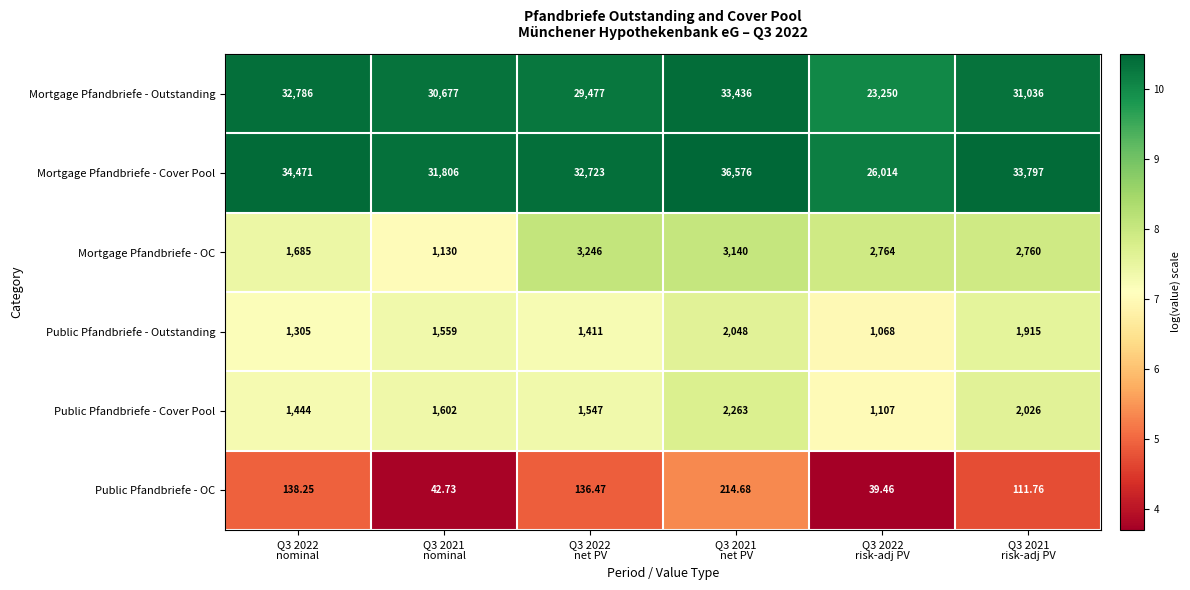

What is the maximum value shown in the chart?

36576.0